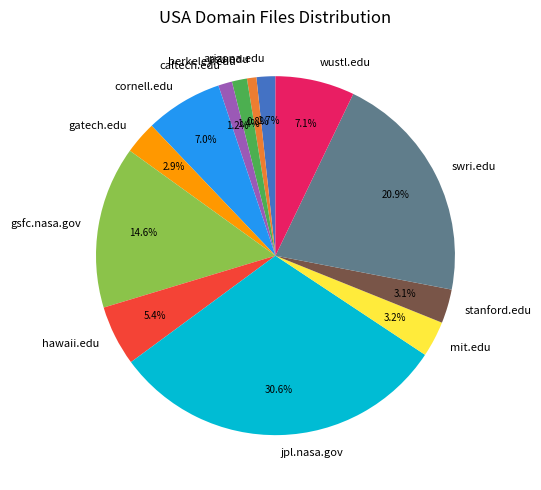

Is there a majority slice in this chart?

No